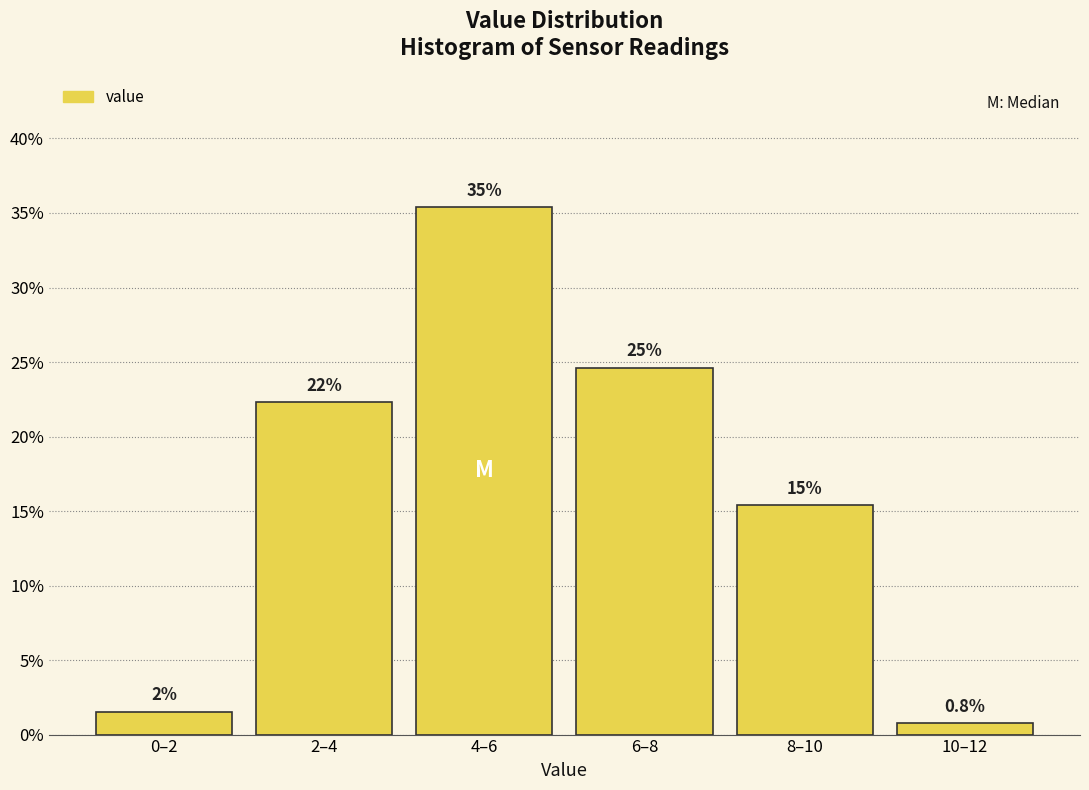

How many bars are there in total?

6